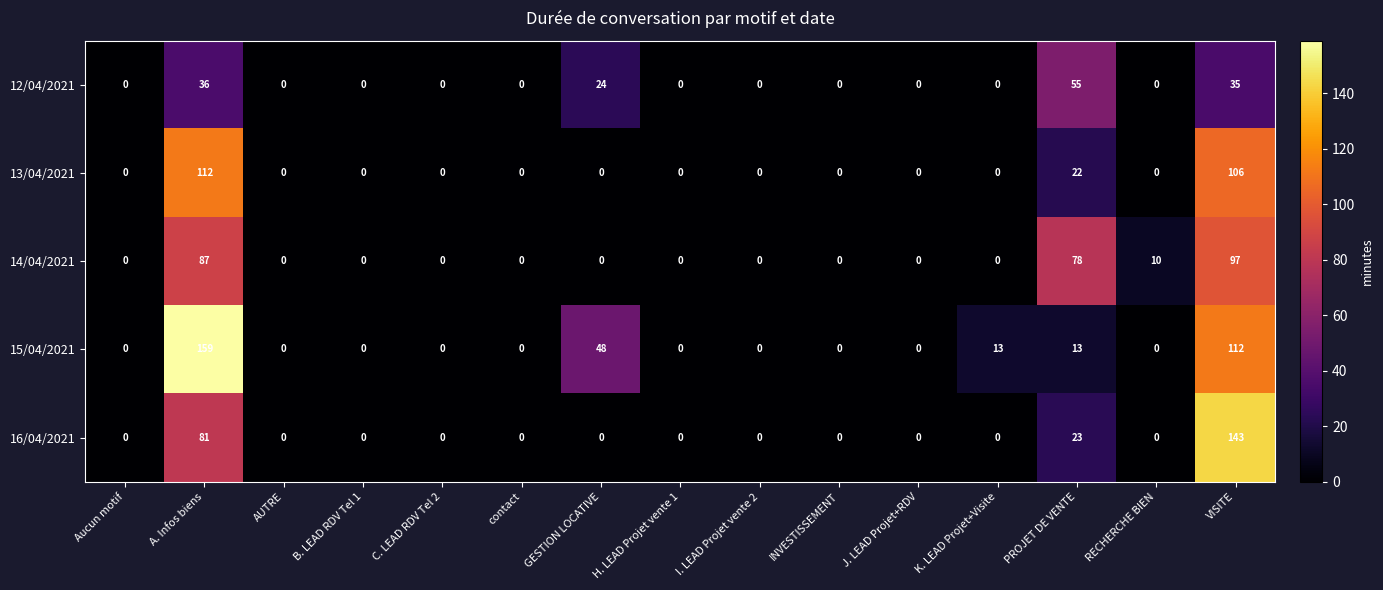

Is the value of 16/04/2021 at PROJET DE VENTE greater than the value of 12/04/2021 at AUTRE?

Yes